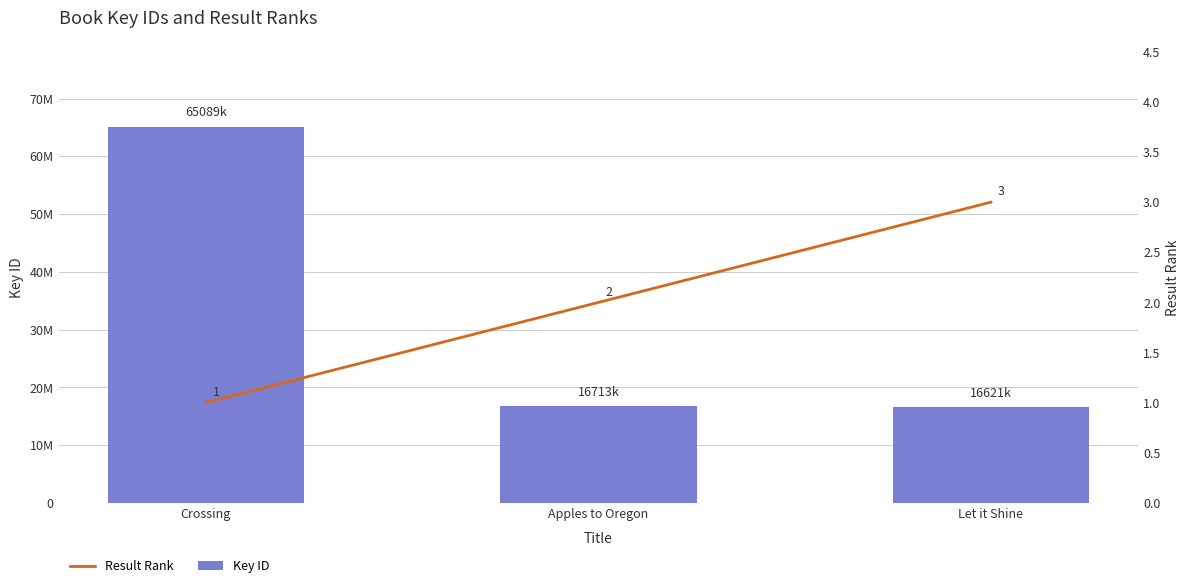

Are the bars grouped side by side (vs. stacked)?

Yes